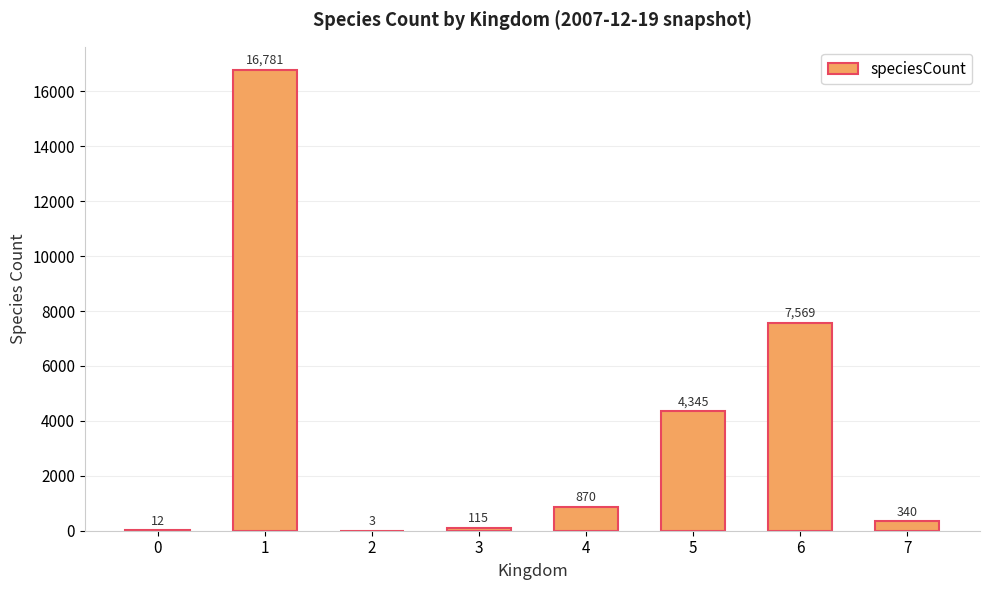

What is the maximum value shown in the chart?

16781